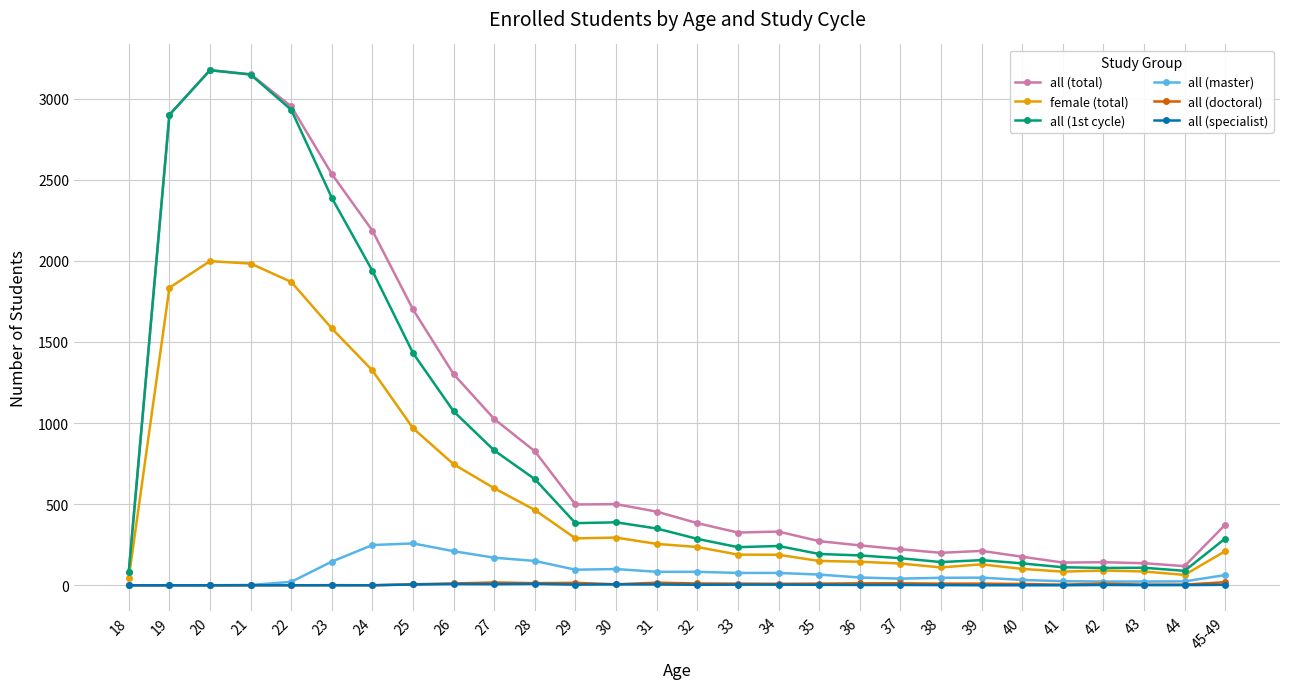

What is the value of the all (master) point at the 10th from the left?

170